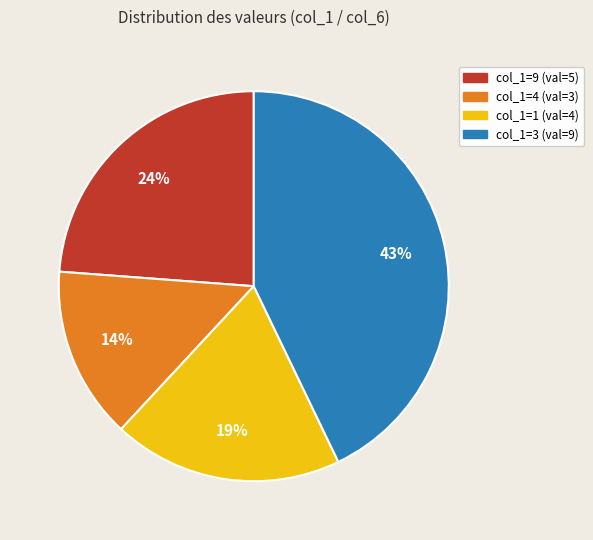

Which has a higher value, col_1=1 (val=4) or col_1=9 (val=5)?

col_1=9 (val=5)